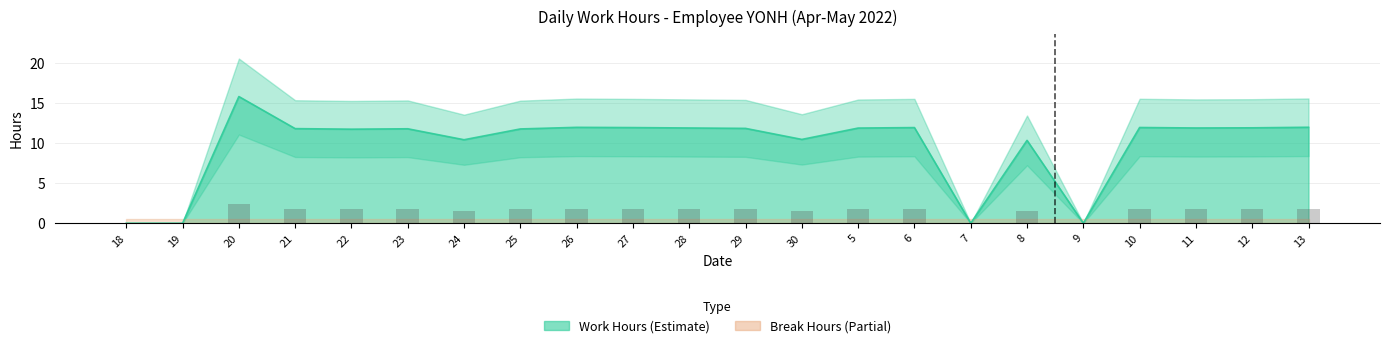

Which category has the highest value across all series?

20